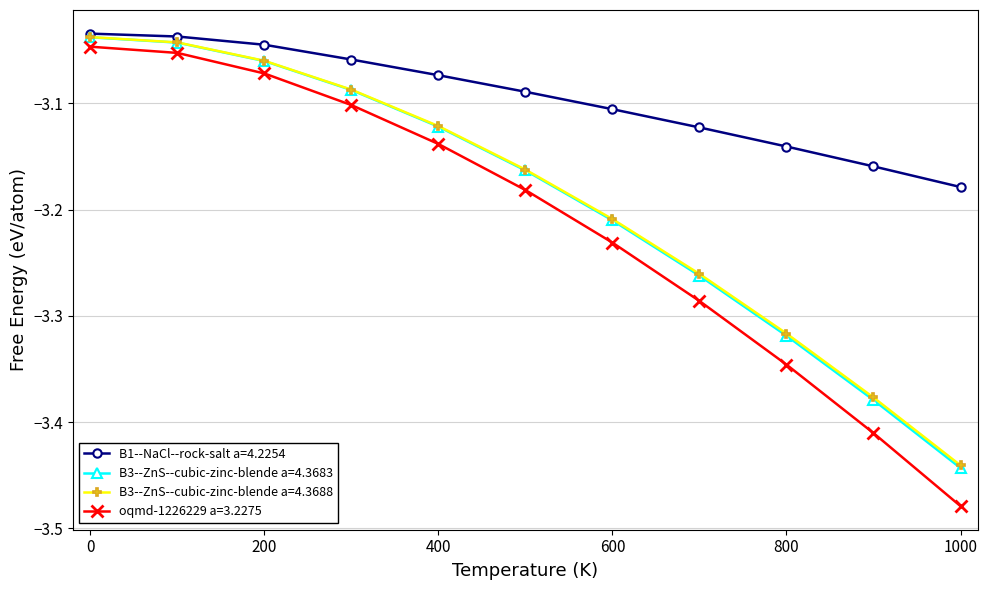

What is the difference between the second highest and minimum values in the B1--NaCl--rock-salt a=4.2254 series?

0.1